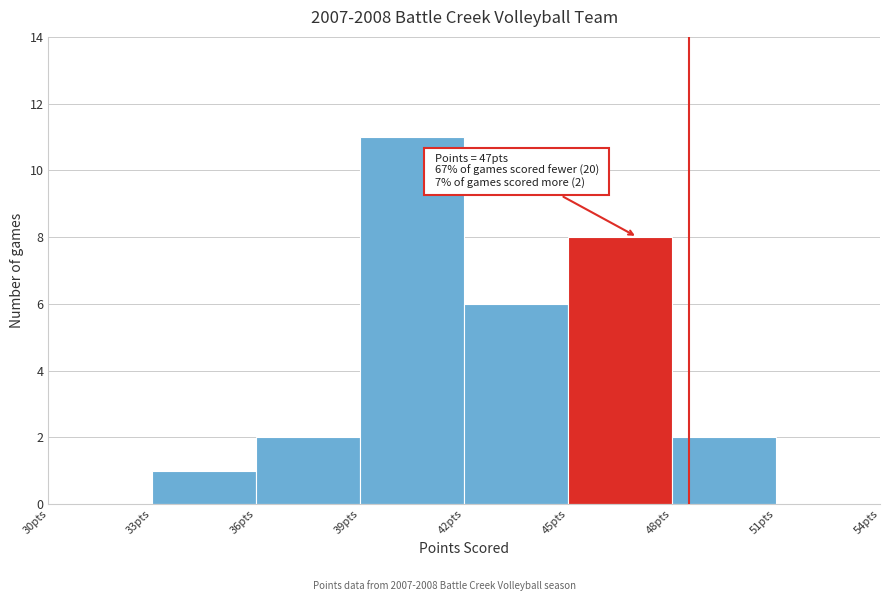

Which range on the x-axis has the tallest bar?

39 to 42